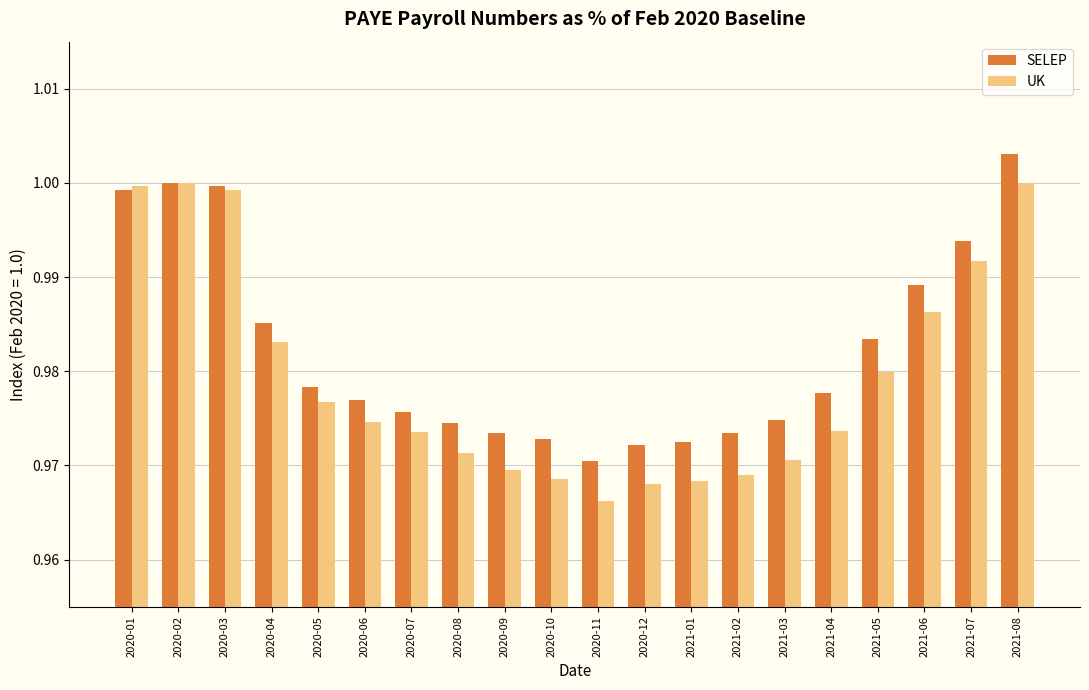

Is it true that SELEP equals 1.0 at 2020-04?

True